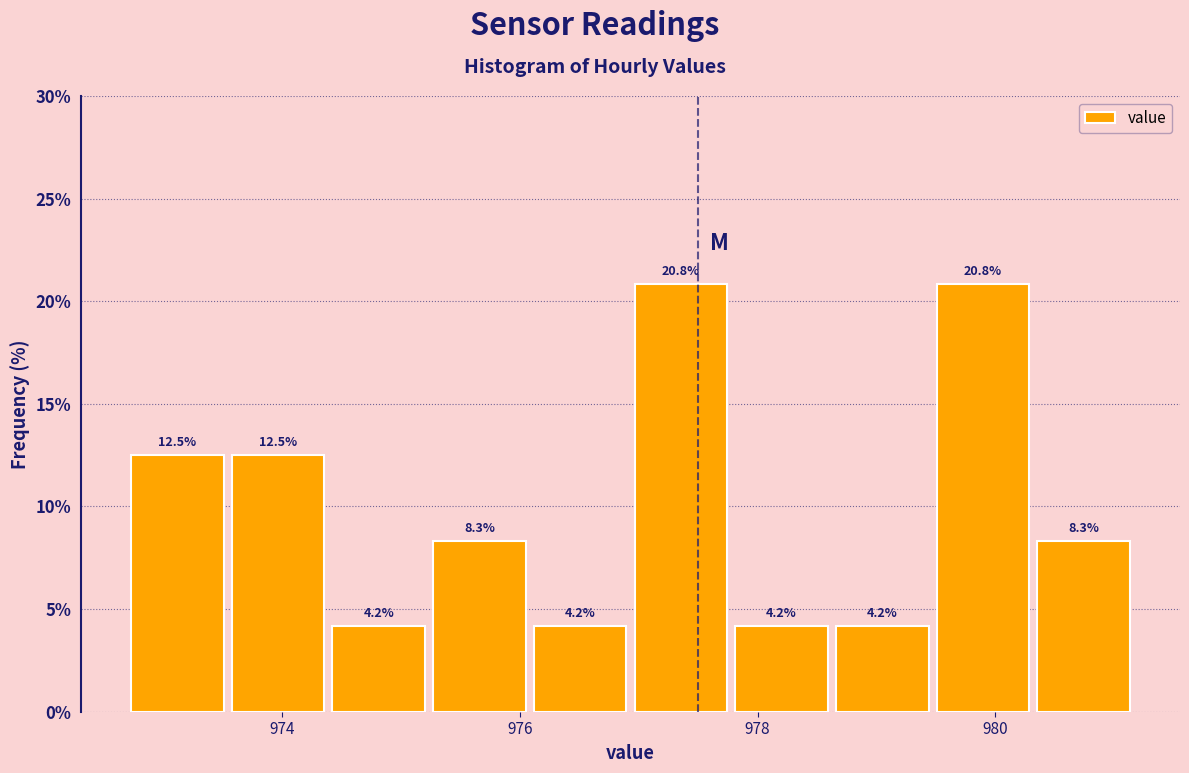

Reading left to right, list every bar in this chart as the range it spans on the x-axis followed by its height. The bar edges are not printed on the chart, so give them approximately, as read against the axis.

972.6 to 973.6: 12.5
973.6 to 974.4: 12.5
974.4 to 975.2: 4.2
975.2 to 976.0: 8.3
976.0 to 977.0: 4.2
977.0 to 977.8: 20.8
977.8 to 978.6: 4.2
978.6 to 979.4: 4.2
979.4 to 980.4: 20.8
980.4 to 981.2: 8.3